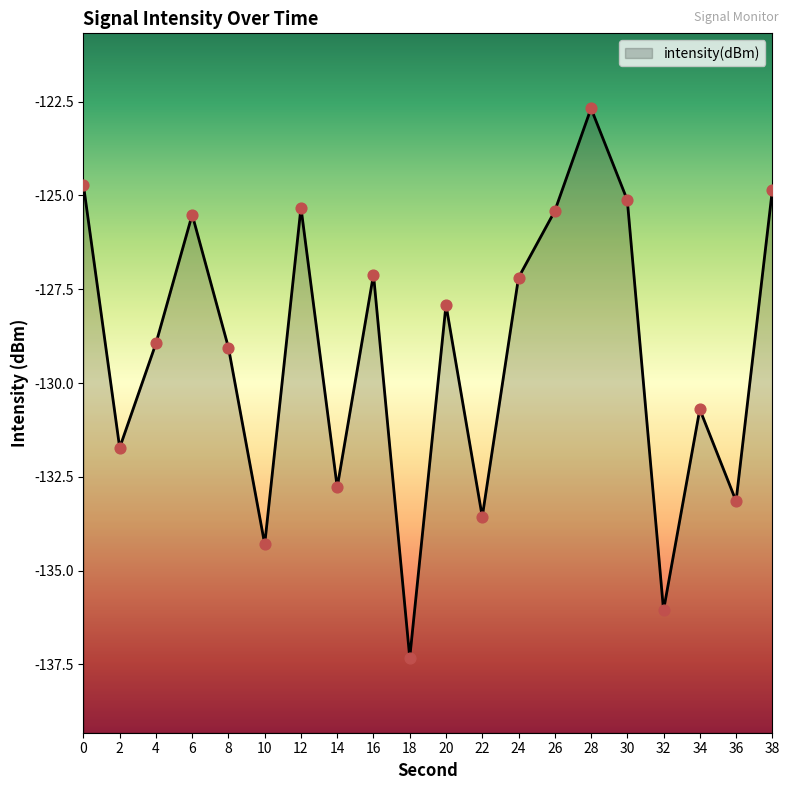

Between 20 and 10, which is larger?

20